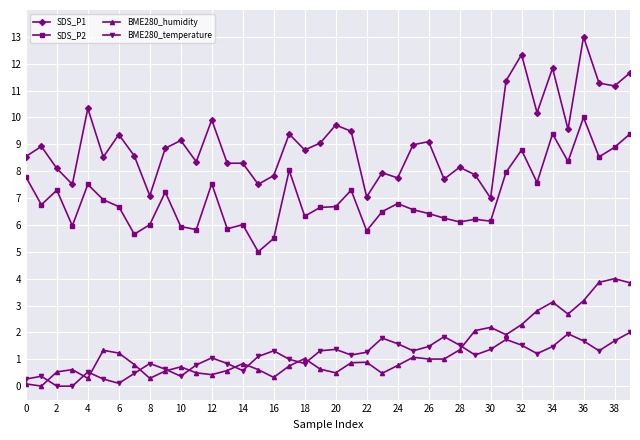

What is the greatest value displayed?

13.0